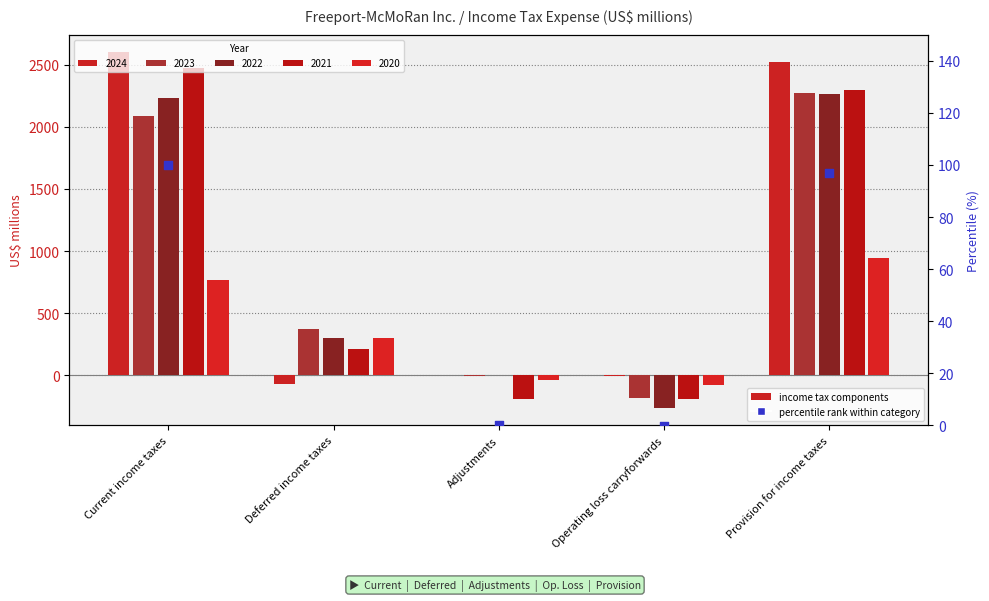

Which series contains the lowest Y value?

2022